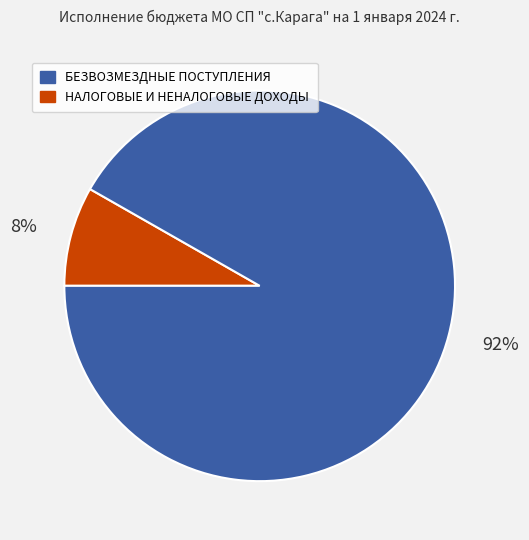

Does any single category account for the majority?

Yes